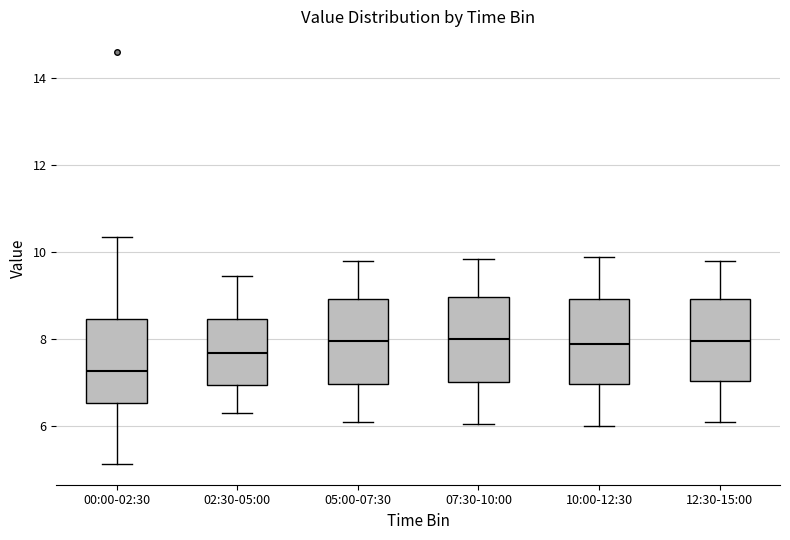

Where does the upper whisker of the box for 00:00-02:30 end on the y-axis? The values are not printed on the chart, so give them approximately, as read against the axis.

10.4